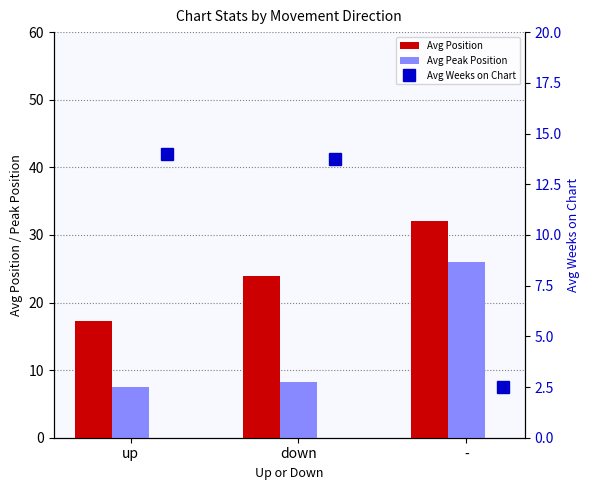

What is the difference between the Avg Peak Position values at up and down?

0.6